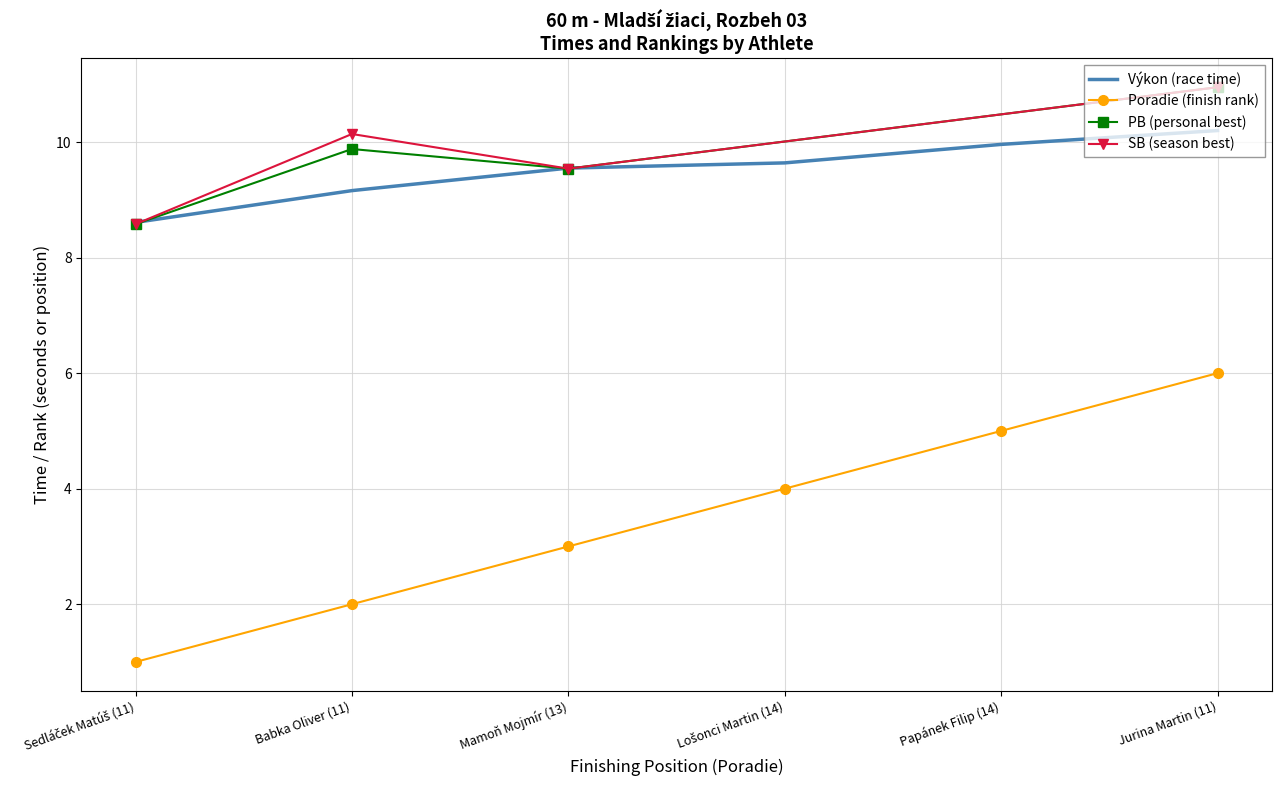

Which category has the highest value in the Poradie (finish rank) series?

Jurina Martin (11)